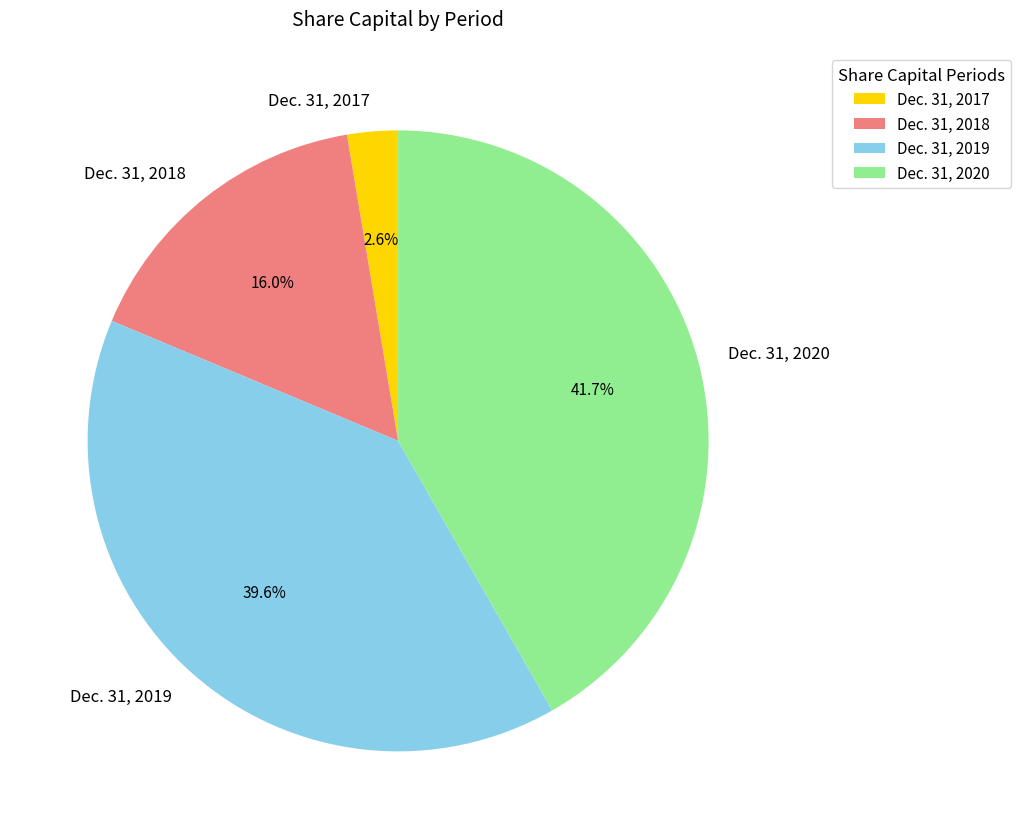

How many slices are in this pie chart?

4